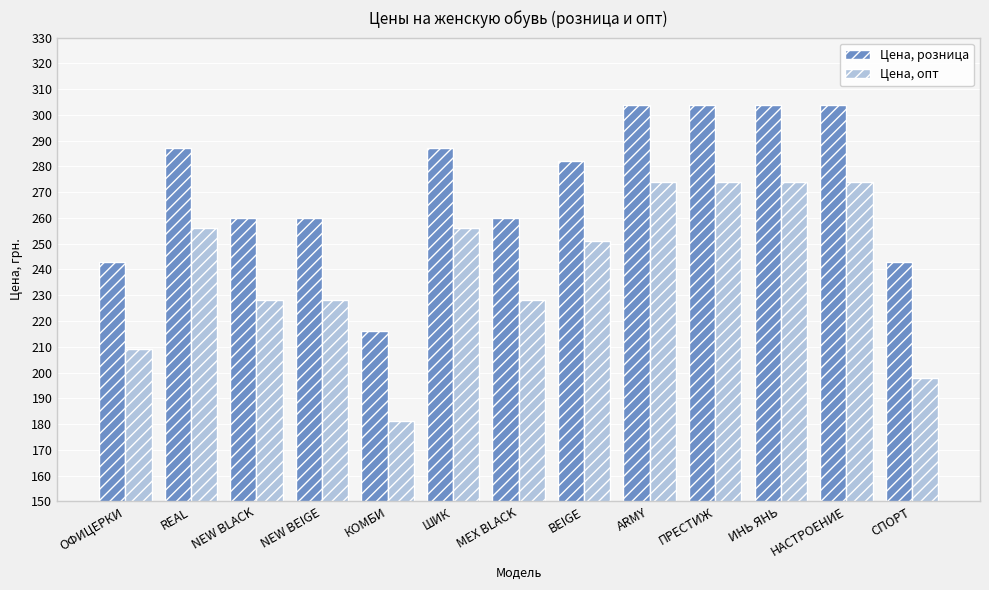

The Цена, опт series shows 256 at ШИК. True or false?

True